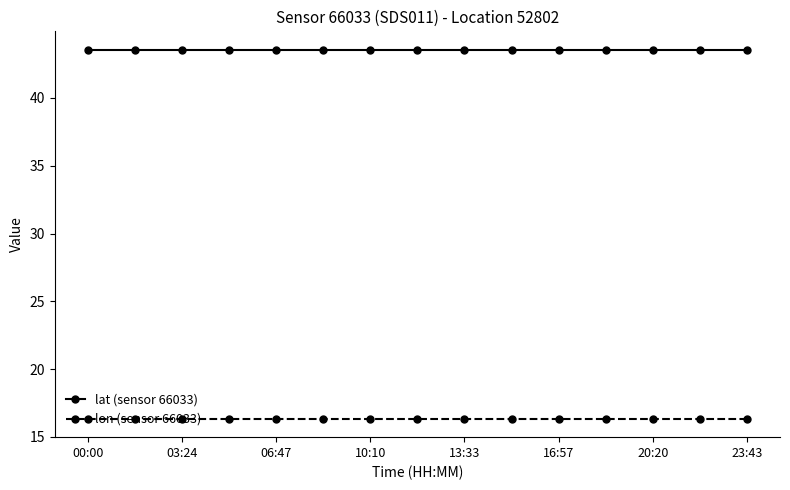

At how many categories does at least one series exceed 31?

15